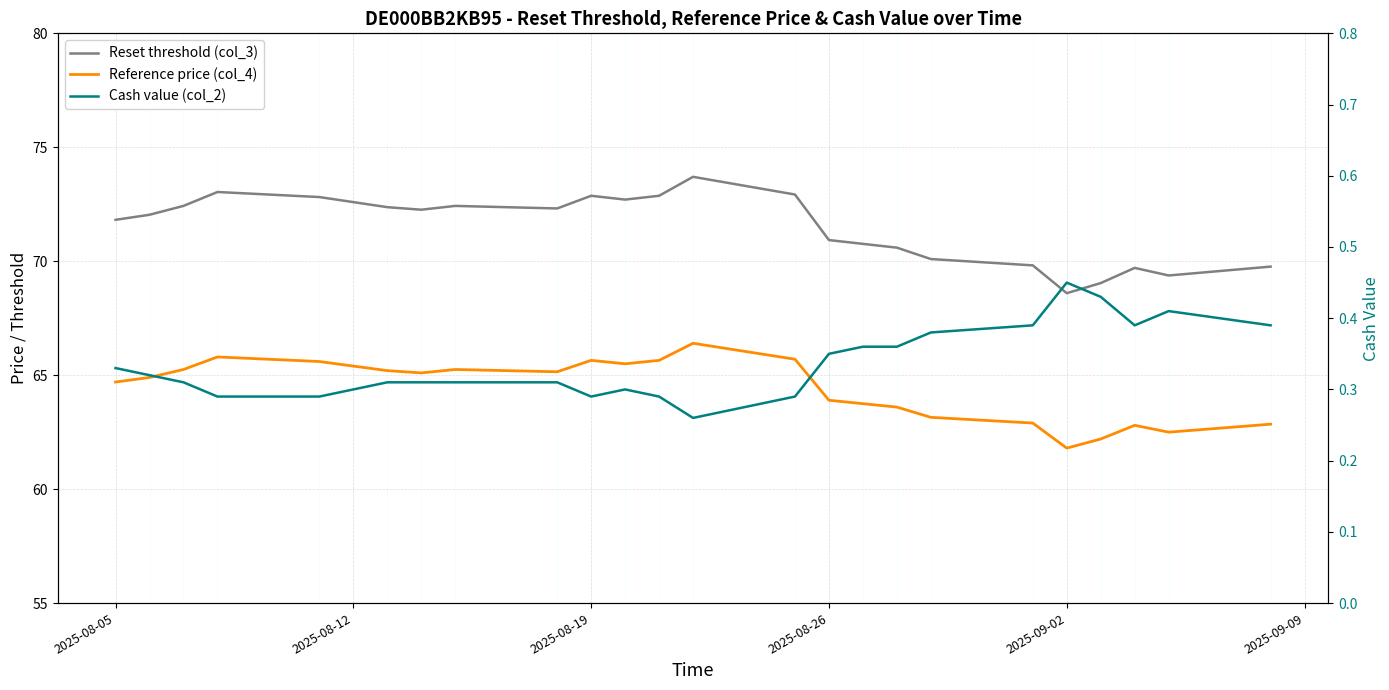

What are all the series names shown in the legend?

Reset threshold (col_3), Reference price (col_4), Cash value (col_2)